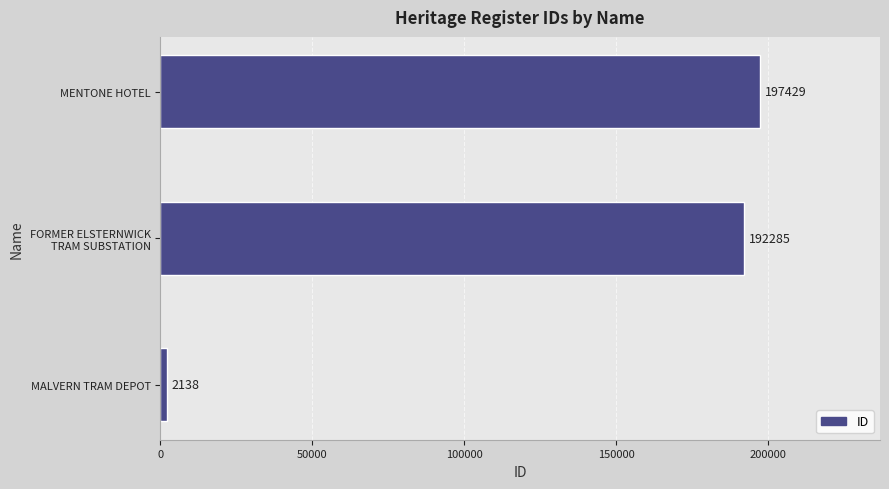

Reading bottom to top, what are all the values shown in this chart?

2138	192285	197429